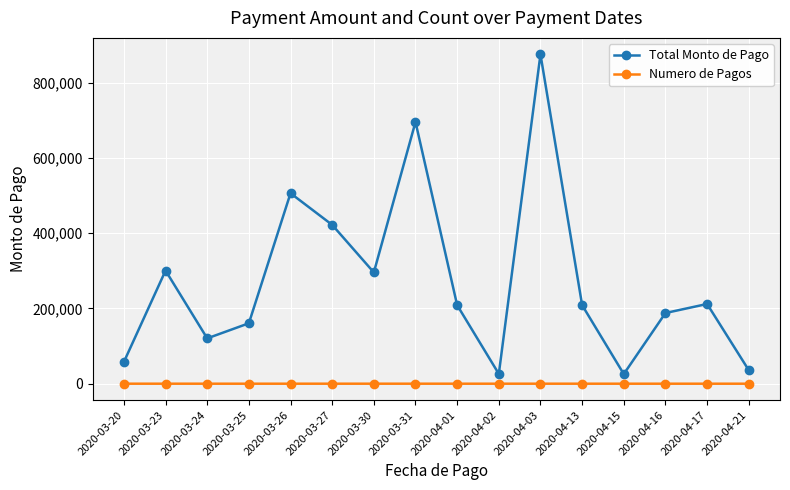

Count the number of categories in the chart.

16